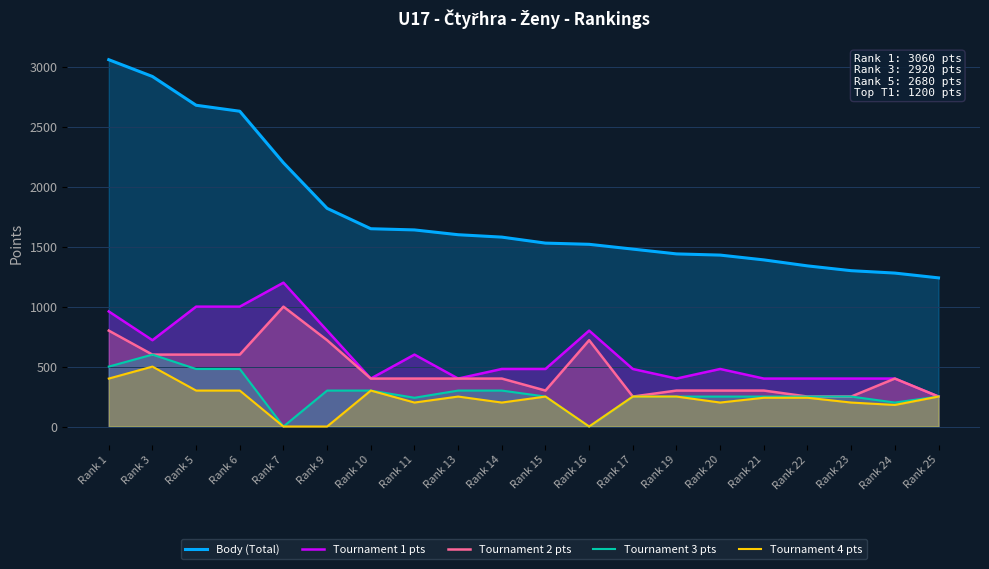

The value of Tournament 2 pts at Rank 5 is 346. True or false?

False